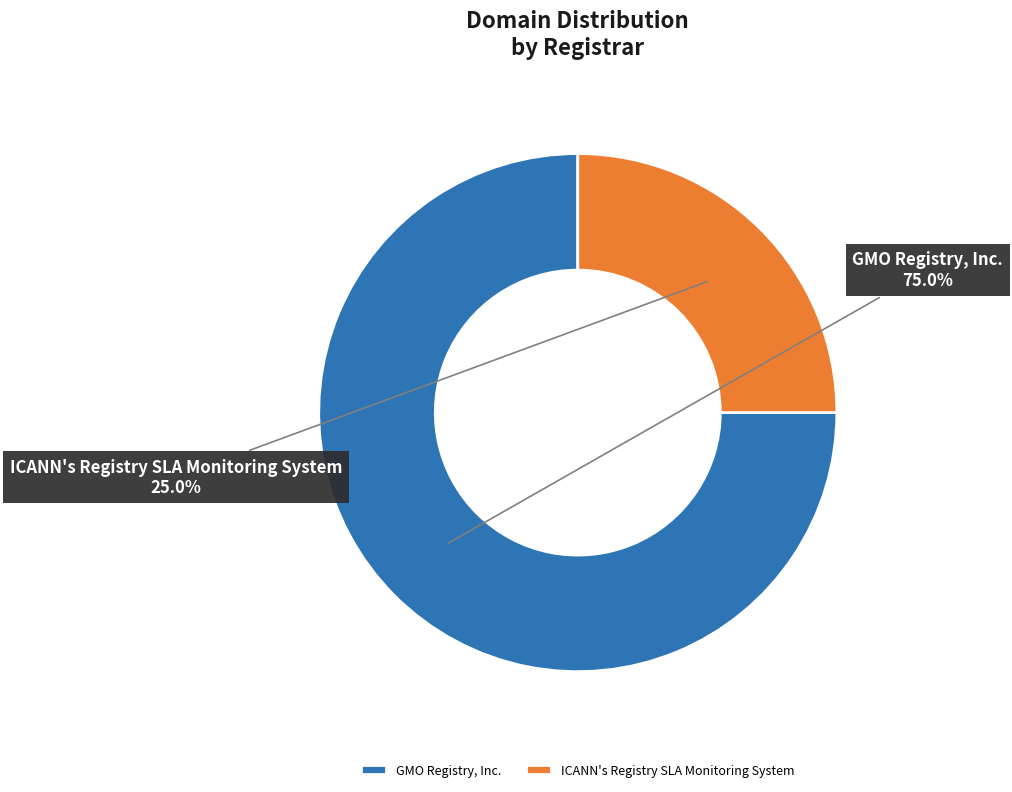

Which slice is the smallest?

ICANN's Registry SLA Monitoring System